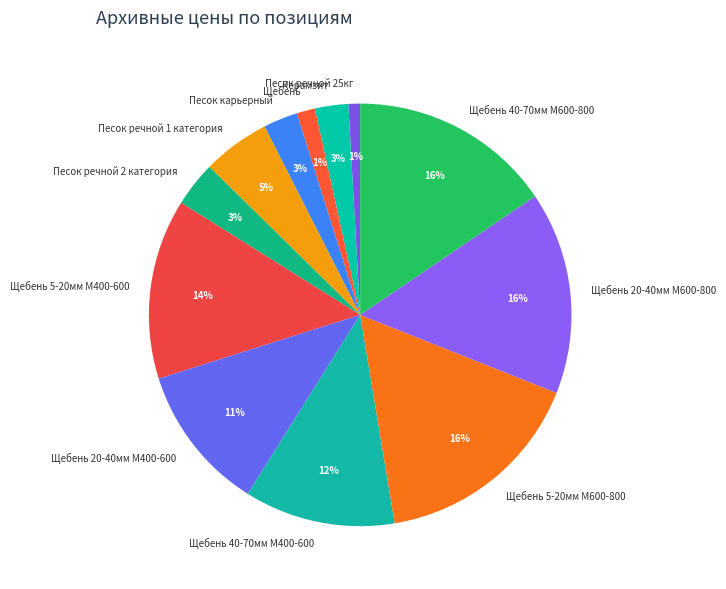

Between Песок речной 25кг and Щебень 5-20мм М400-600, which is larger?

Щебень 5-20мм М400-600